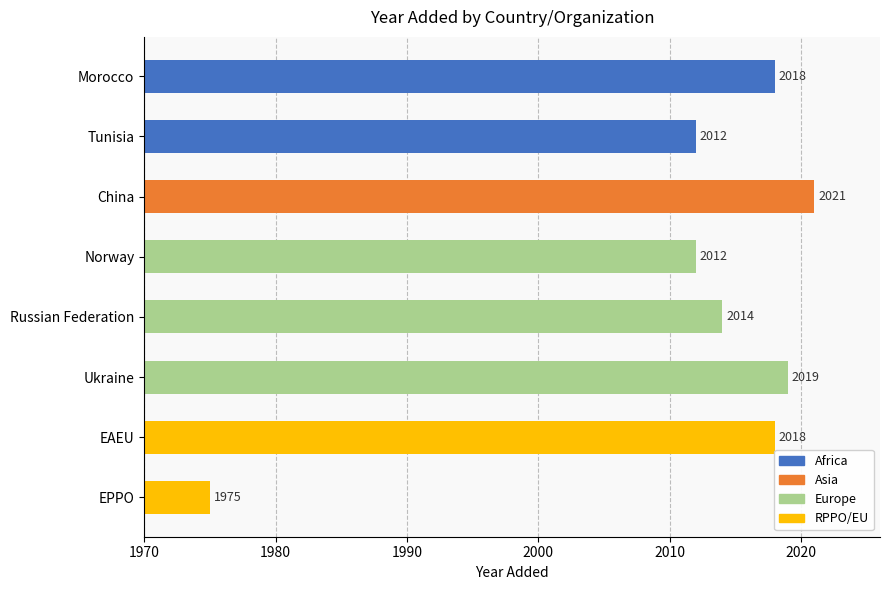

The chart shows a value of 663 at Ukraine. True or false?

False